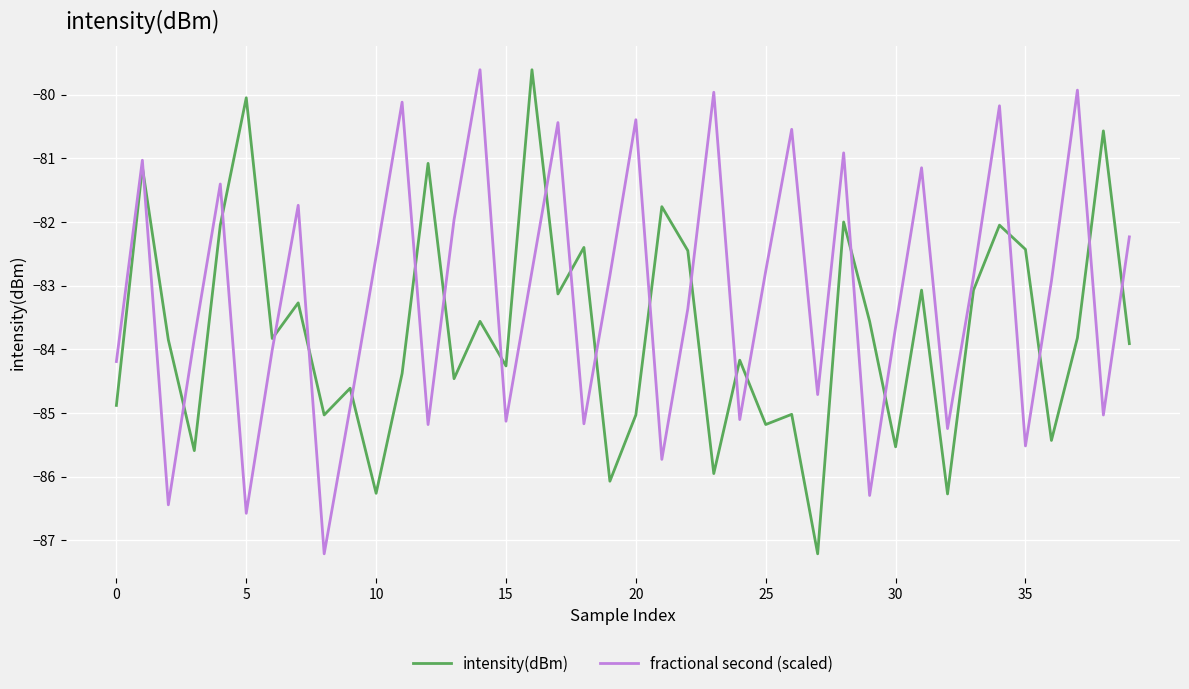

What is the minimum value shown in the chart?

-87.2